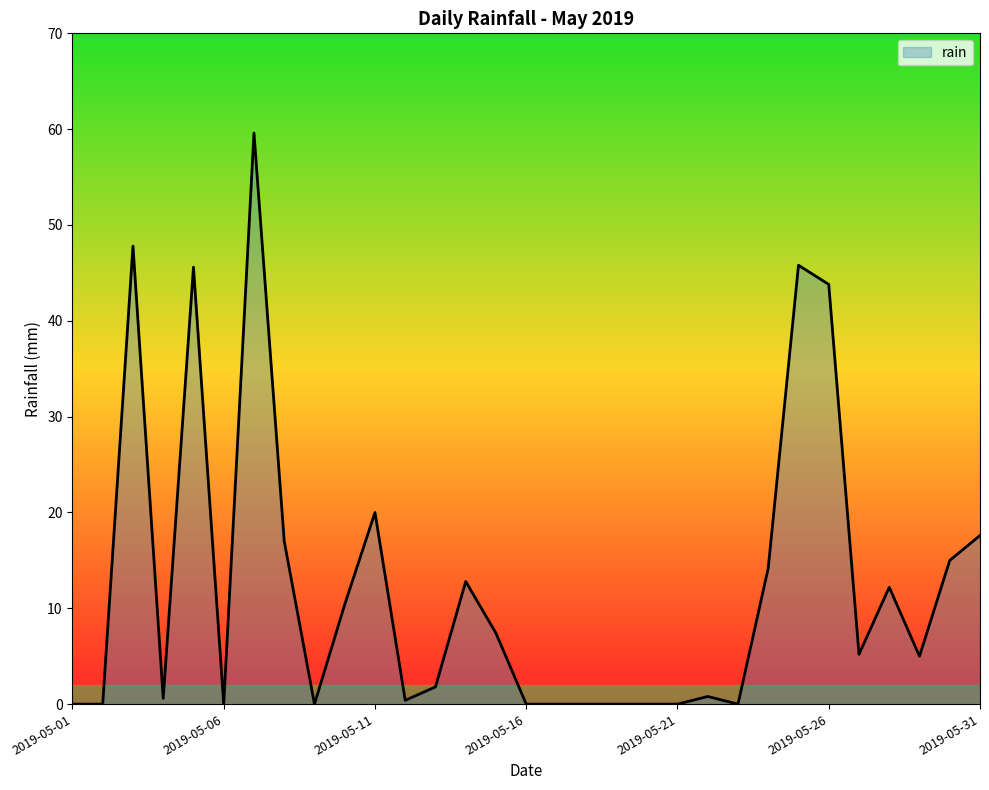

What is the maximum value shown in the chart?

59.6